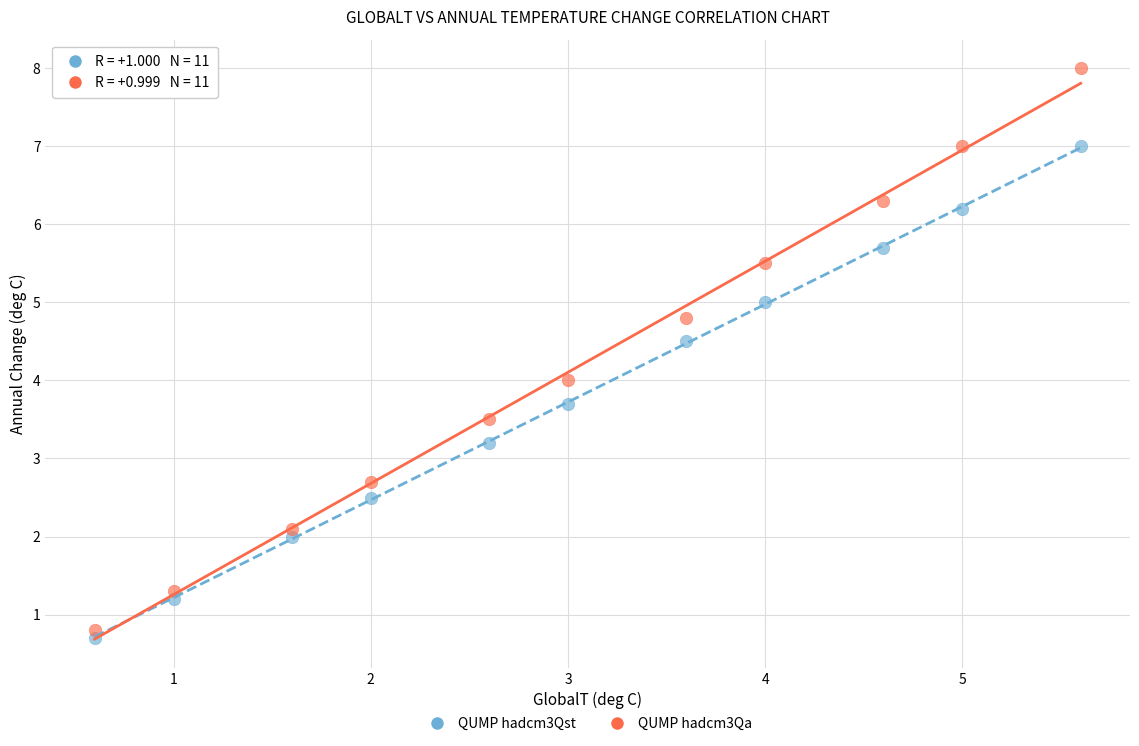

Across all data points, what is the range of Y values (max minus min)?

7.3